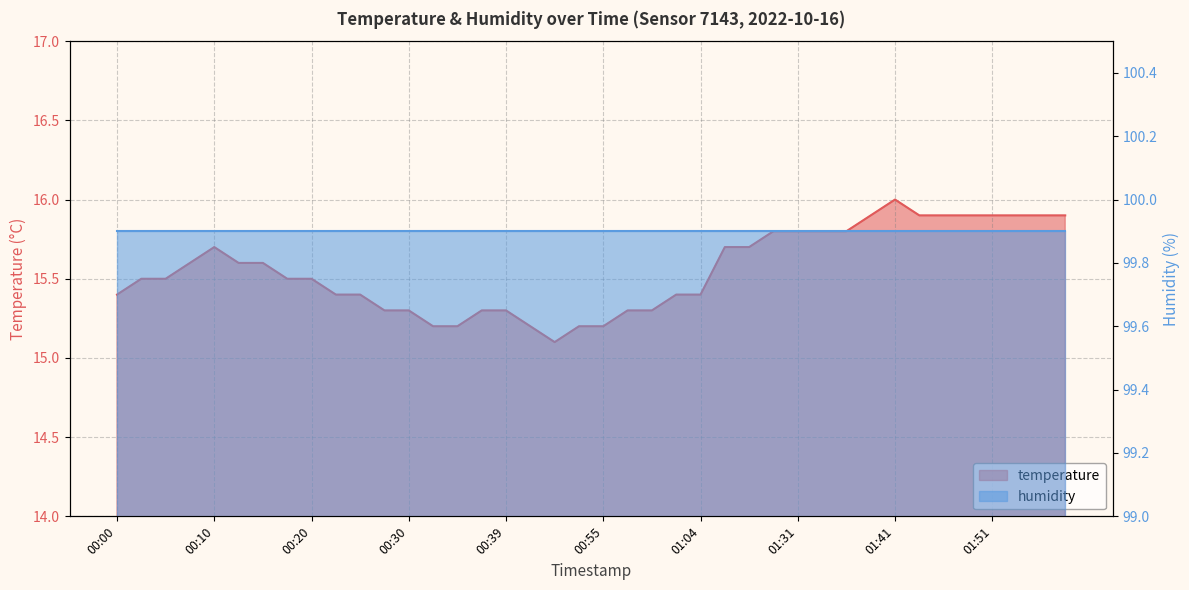

Rank the categories by value from lowest to highest.

00:50, 00:32, 00:35, 00:42, 00:52, 00:55, 00:27, 00:30, 00:37, 00:39, 00:57, 00:59, 00:00, 00:22, 00:25, 01:02, 01:04, 00:03, 00:05, 00:17, 00:20, 00:08, 00:13, 00:15, 00:10, 01:15, 01:17, 01:20, 01:31, 01:33, 01:36, 01:38, 01:44, 01:46, 01:49, 01:51, 01:54, 01:56, 01:59, 01:41